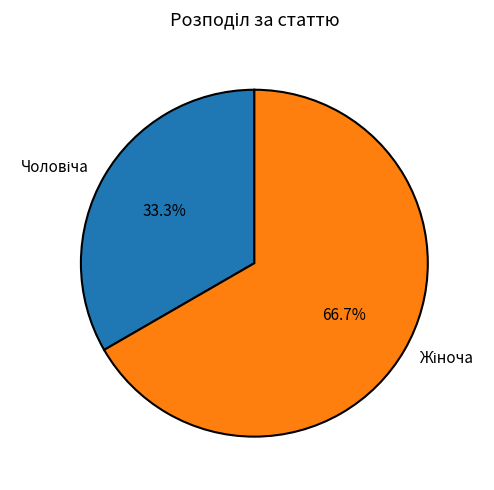

Which category has the biggest portion of the pie?

Жіноча